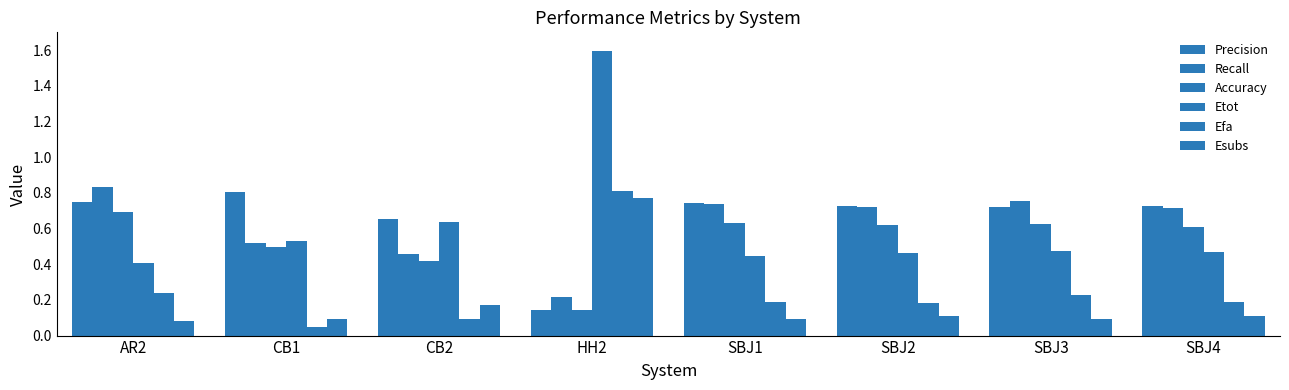

Rank the categories by Efa value from lowest to highest.

CB1, CB2, SBJ2, SBJ1, SBJ4, SBJ3, AR2, HH2